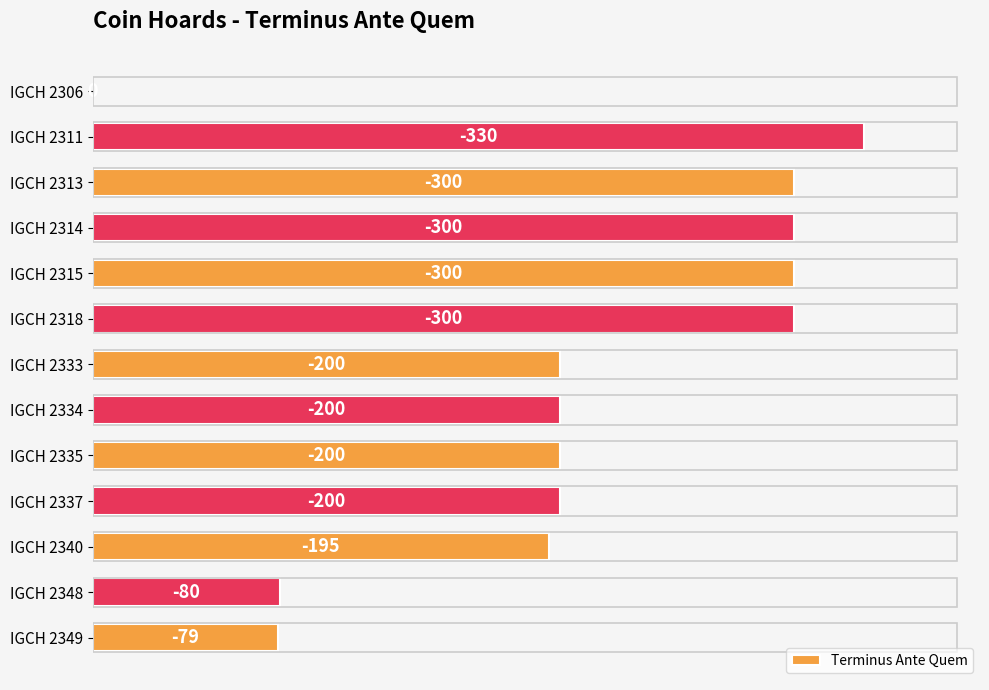

Are the bars horizontal?

Yes